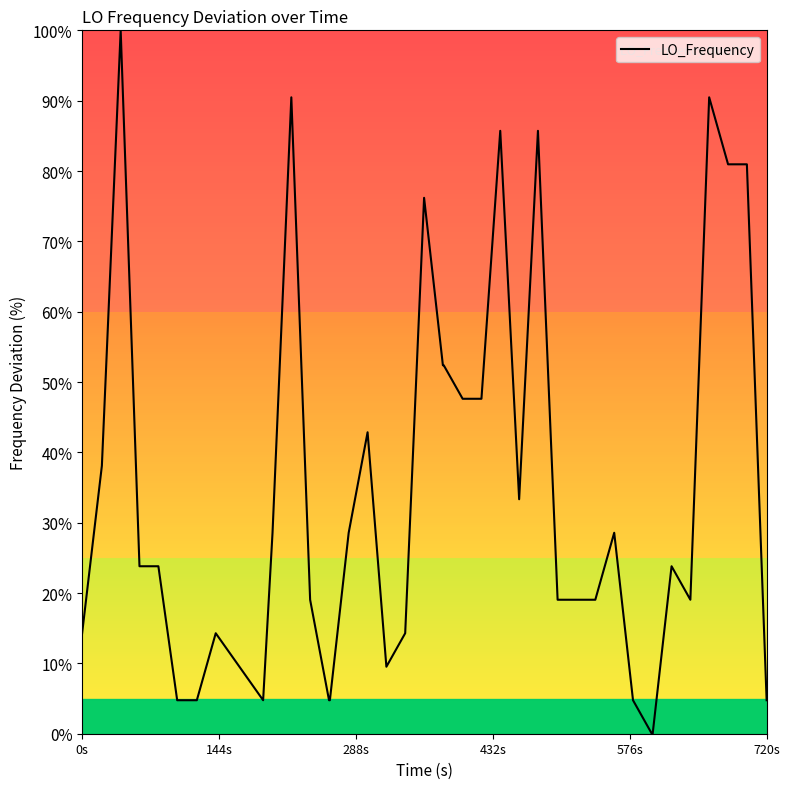

What is the difference between the maximum and minimum values?

100.0